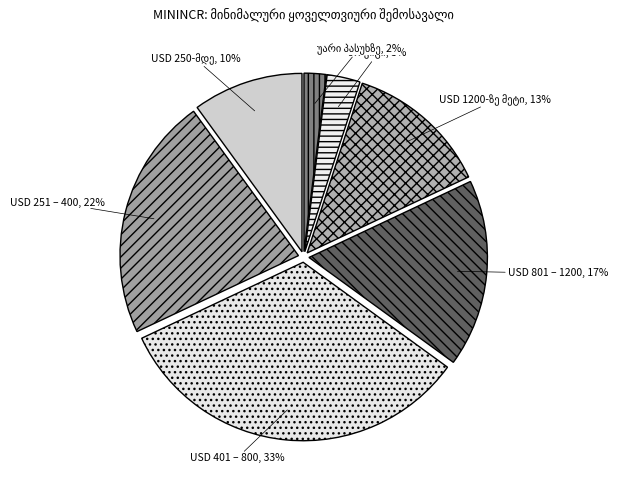

What percentage is the USD 251 – 400 slice, to the nearest percent?

22%